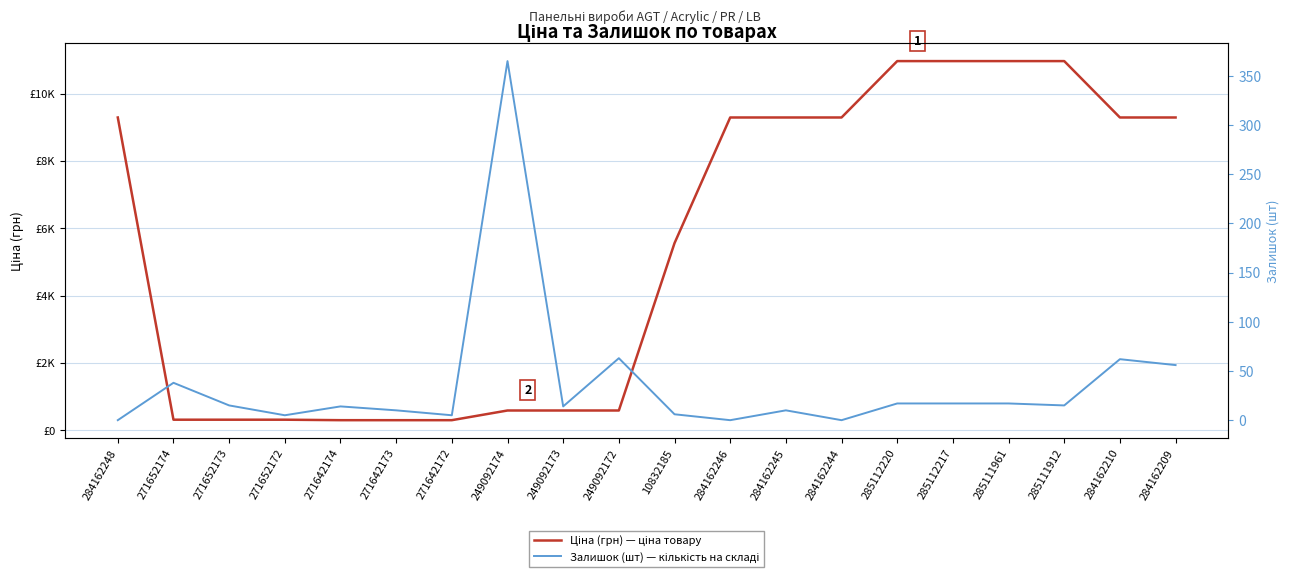

In Залишок (шт) — кількість на складі, how many points are lower than both neighbors (excluding endpoints)?

6